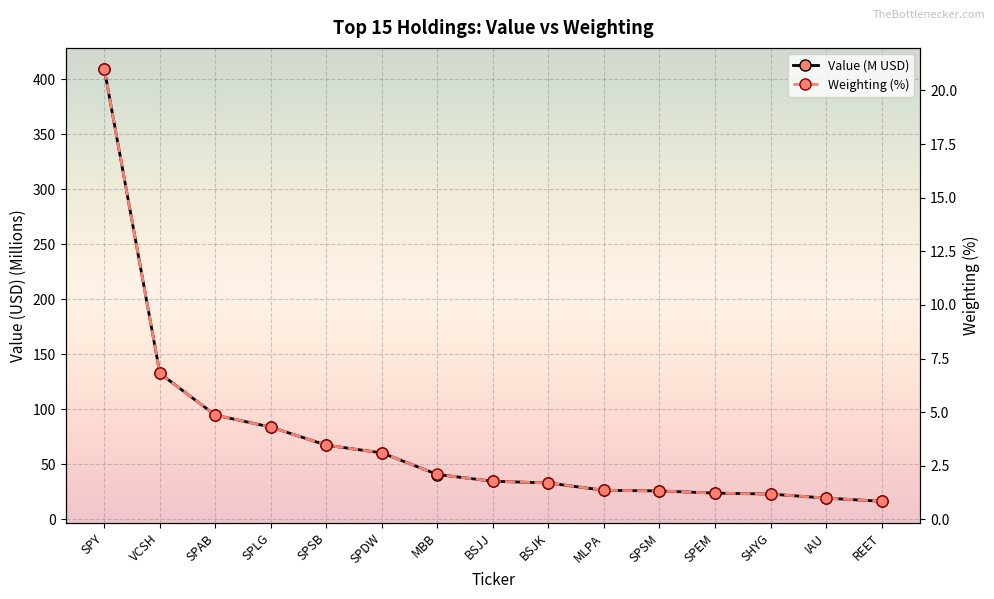

Rank the series by their maximum value, from lowest to highest.

Weighting (%), Value (M USD)